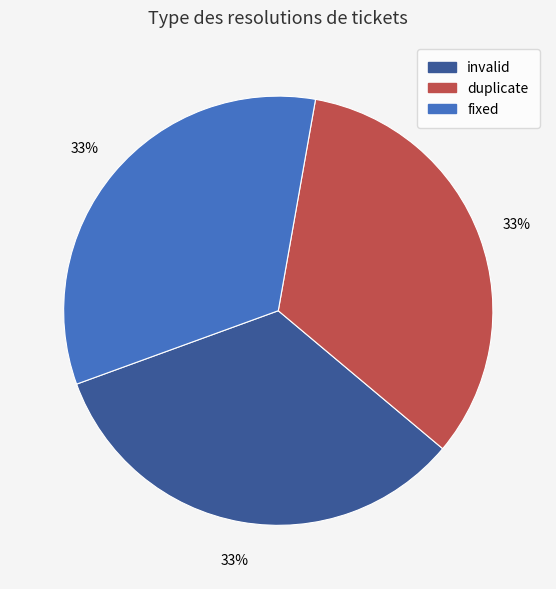

Approximately how many times larger is the value at duplicate compared to invalid?

1.0